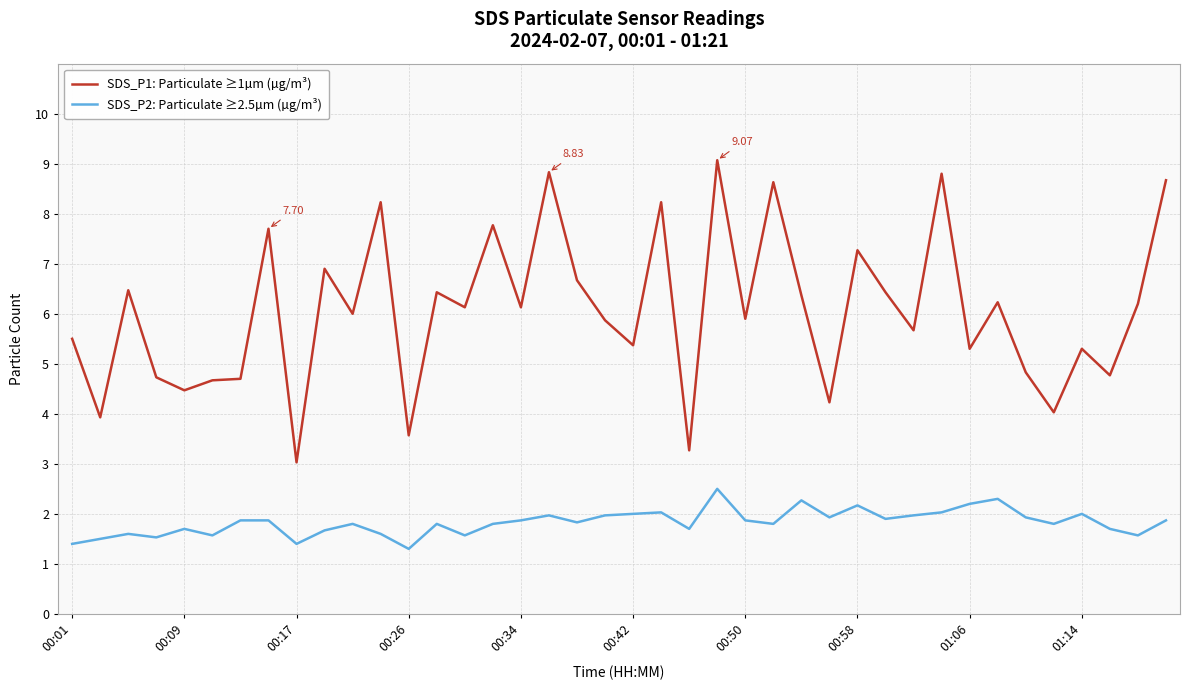

Rank the series by their maximum value, from lowest to highest.

SDS_P2: Particulate ≥2.5µm (µg/m³), SDS_P1: Particulate ≥1µm (µg/m³)